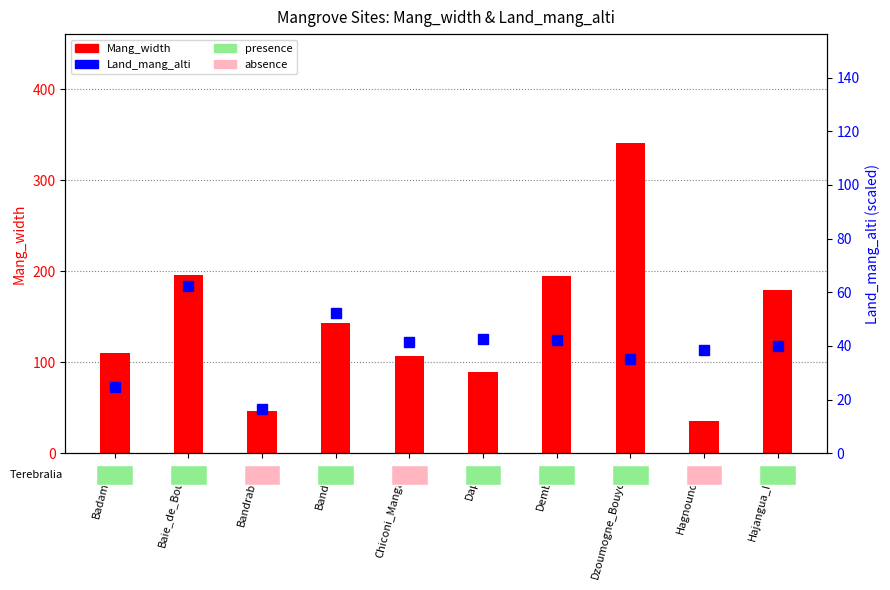

What is the difference between the maximum and minimum values in the Land_mang_alti series?

45.9